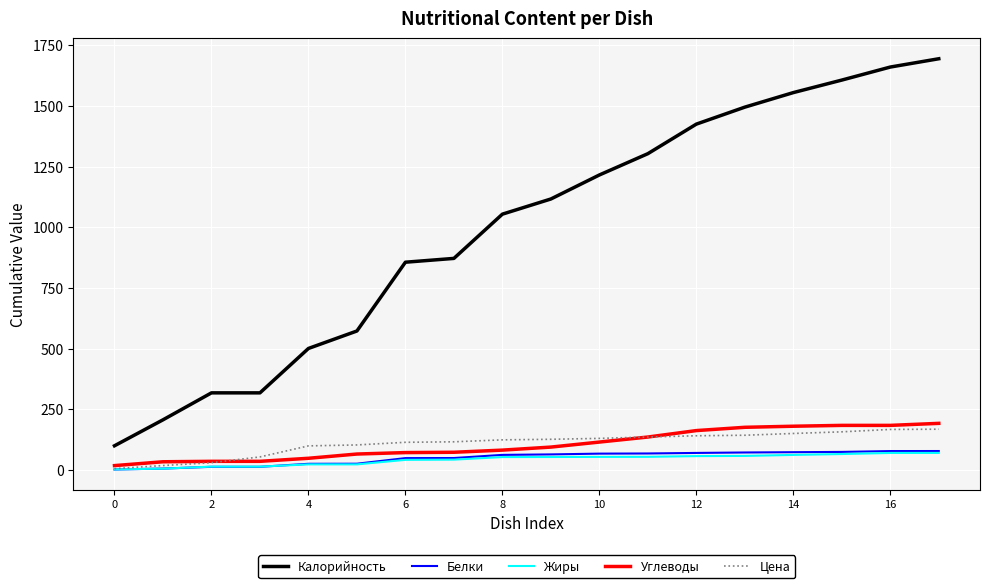

True or false: Белки and Калорийность cross at least once.

False